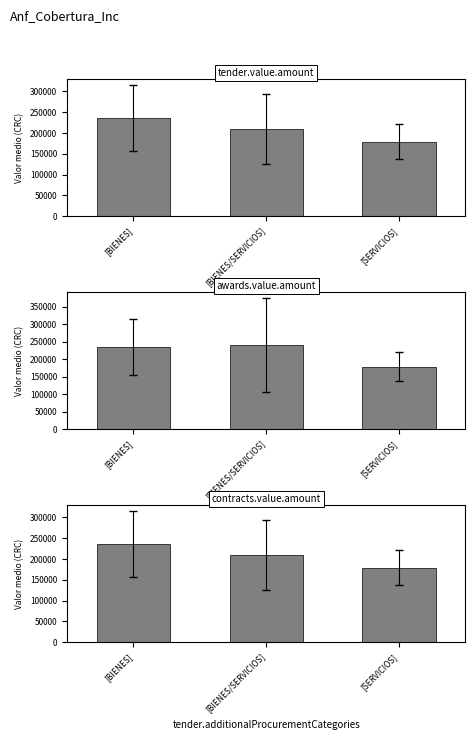

Reading right to left, list all the values displayed in this chart.

tender.value.amount: 179338.2	210029.4	235202.2
awards.value.amount: 179338.2	241221.5	235640.0
contracts.value.amount: 179338.2	210029.4	235177.5